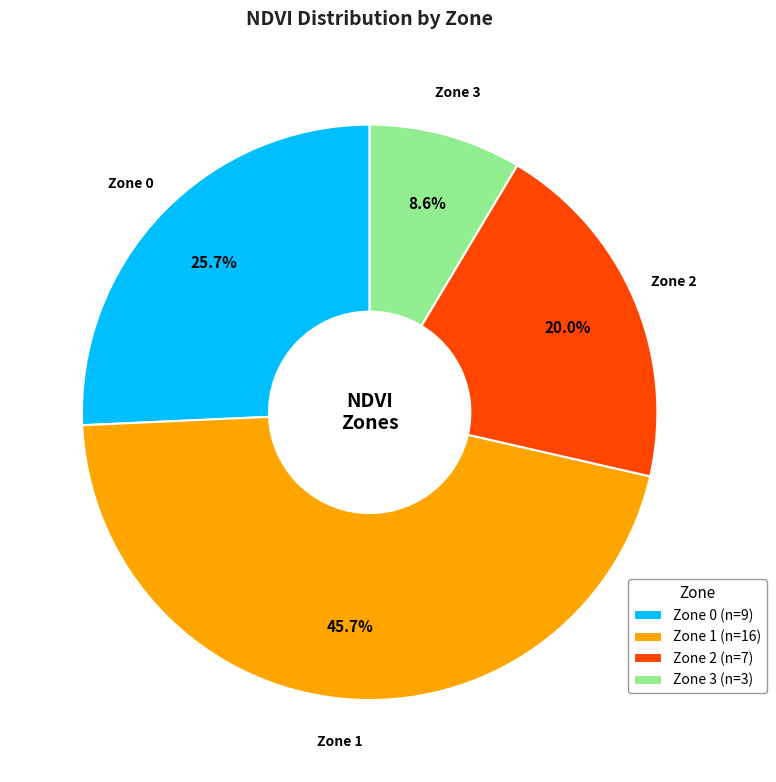

To the nearest percent, what percentage of the pie is Zone 1?

46%